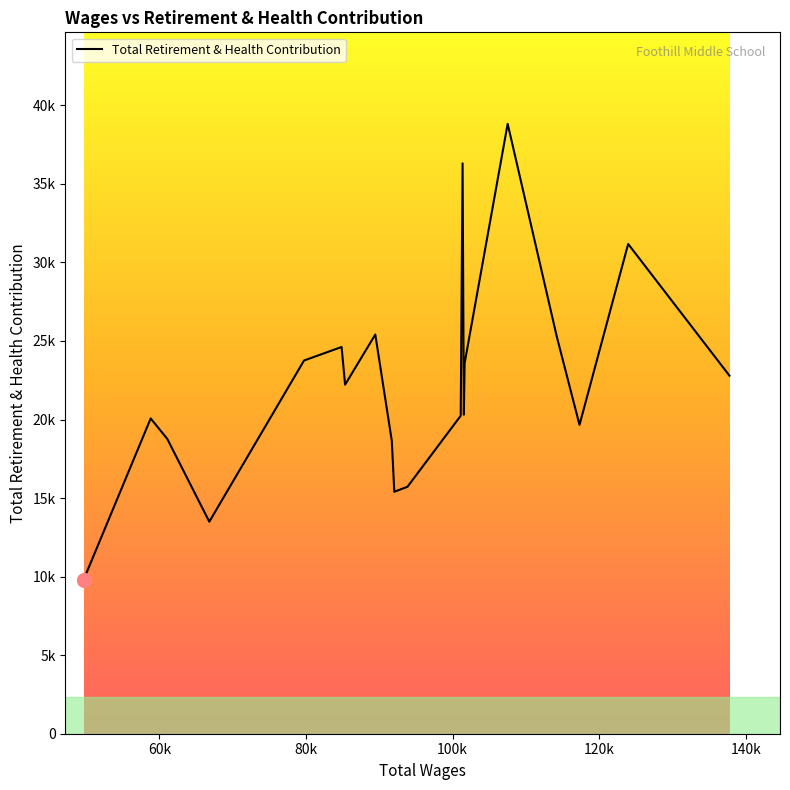

Is this an area chart (filled region under the line)?

Yes